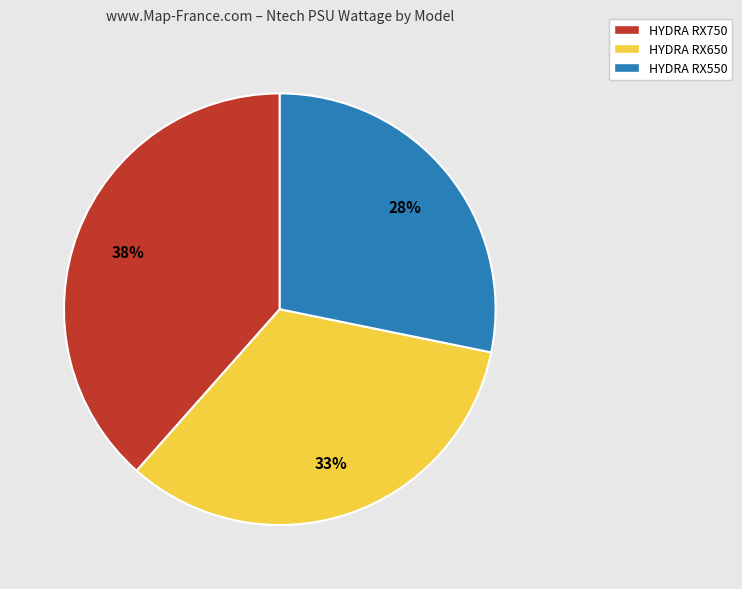

What percentage is the HYDRA RX550 slice, to the nearest percent?

28%